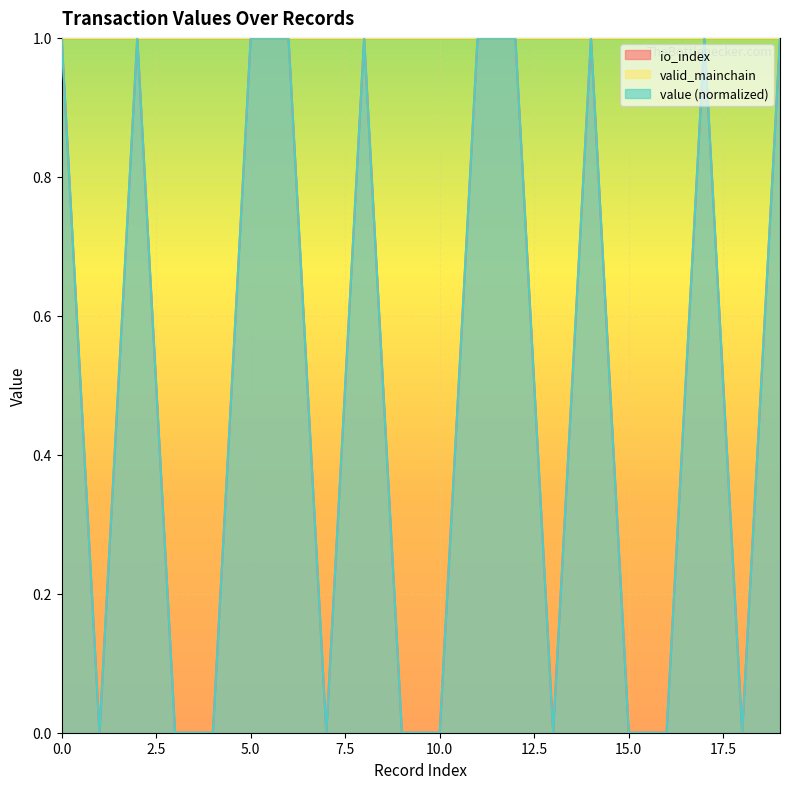

Between 6 and 7, which series saw the biggest shift?

value